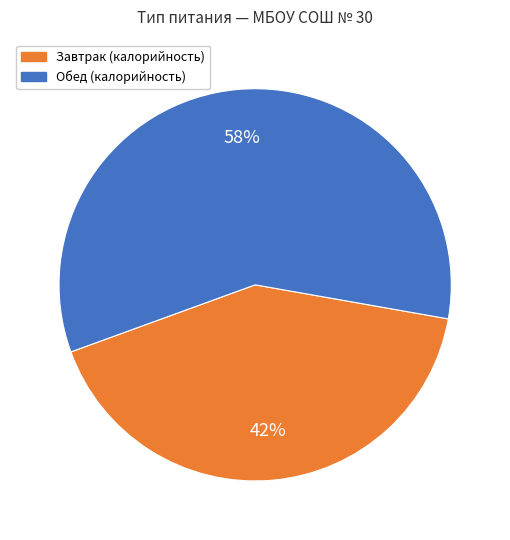

To the nearest percent, what is the average slice percentage?

50%